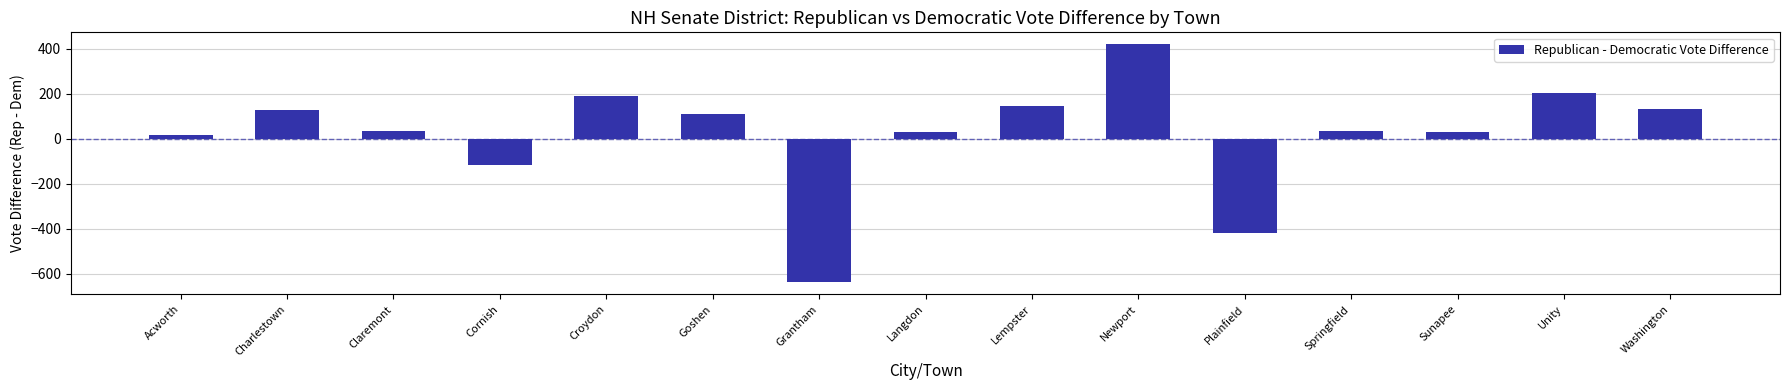

What is the approximate value at Unity?

202